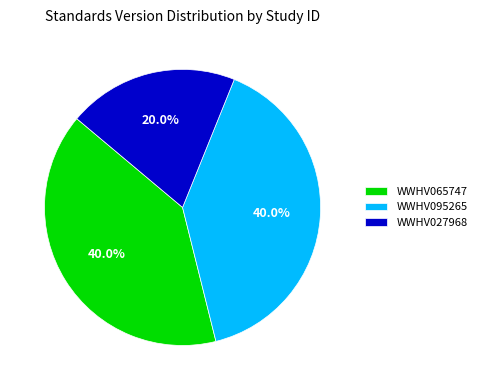

How many segments does this pie chart have?

3